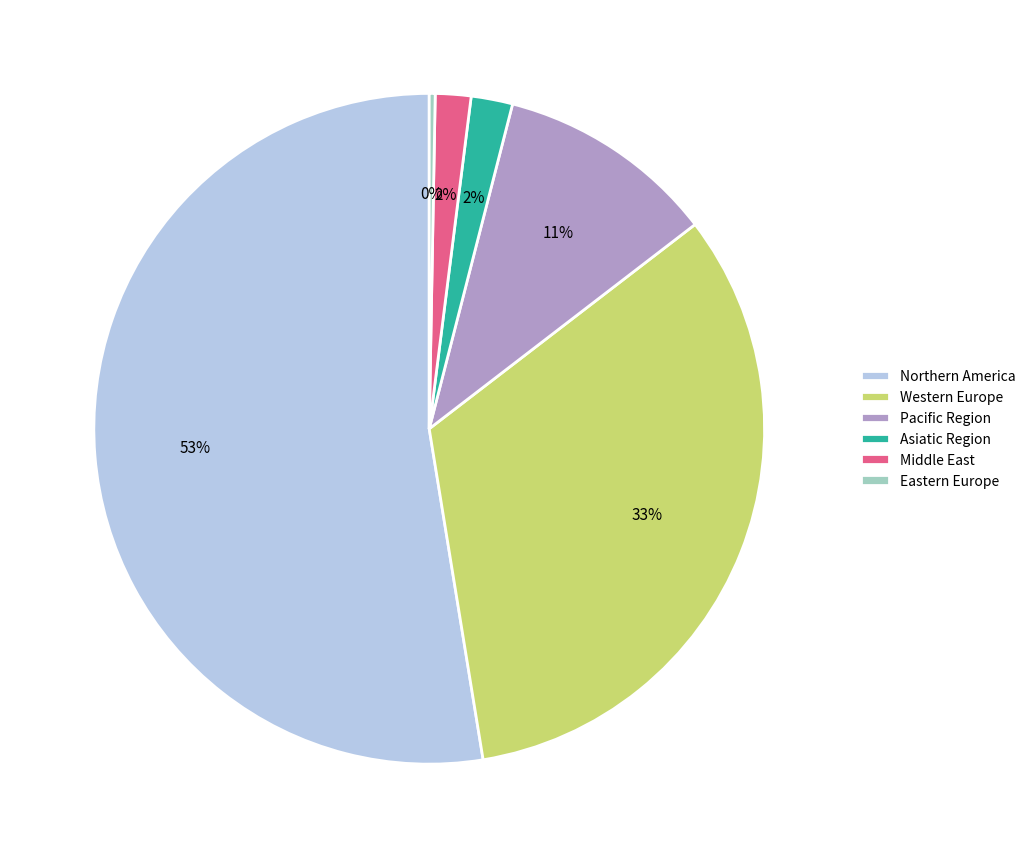

To the nearest percent, what is the average slice percentage?

17%